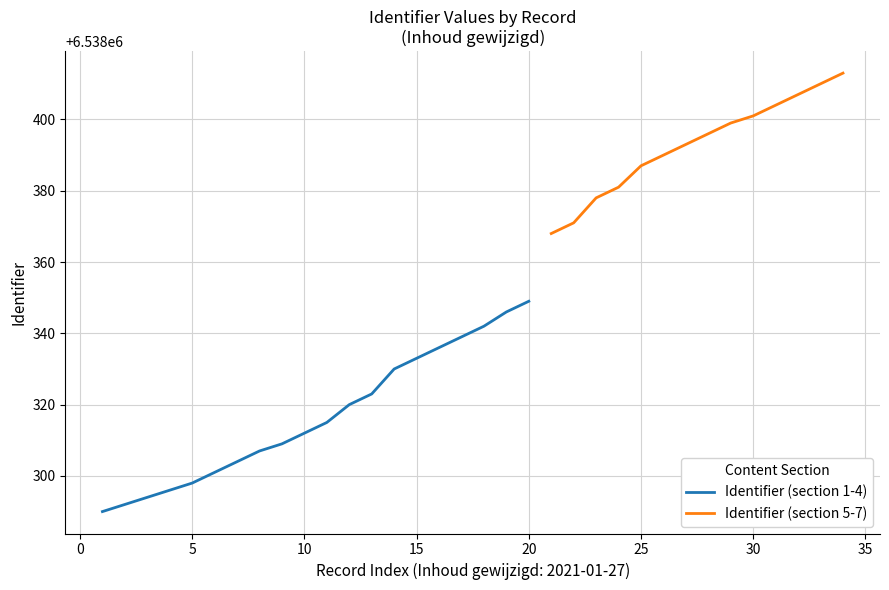

What is the average value?

6538317